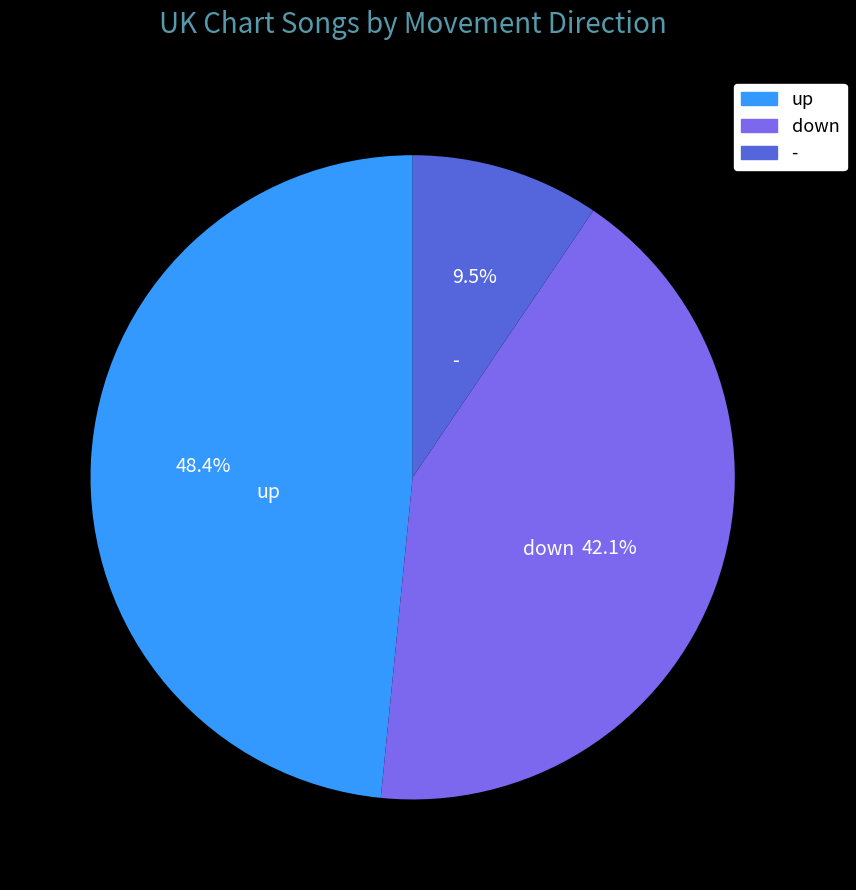

How many slices are in this pie chart?

3